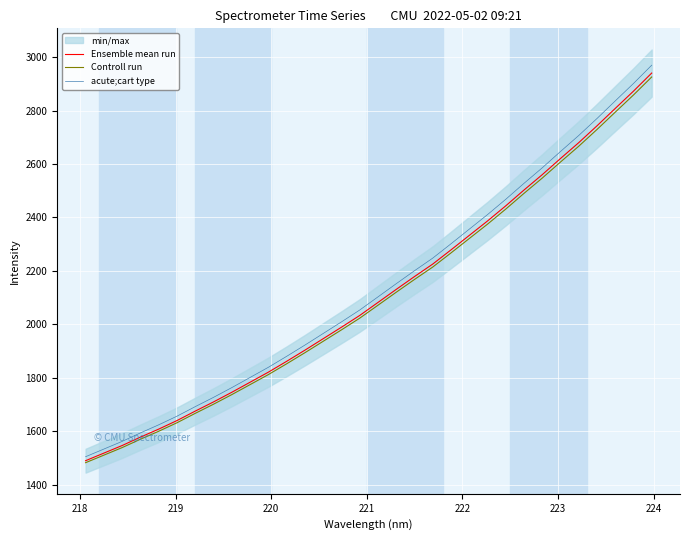

What is the sum of all Controll run values?

67294.6